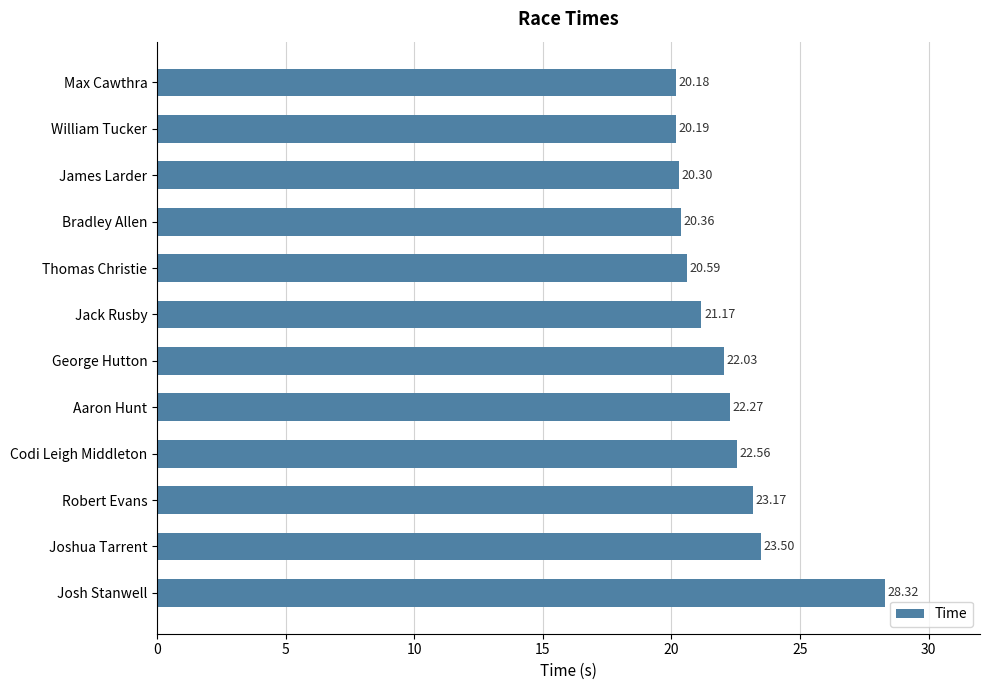

What is the label of the 4th bar from the bottom?

Codi Leigh Middleton